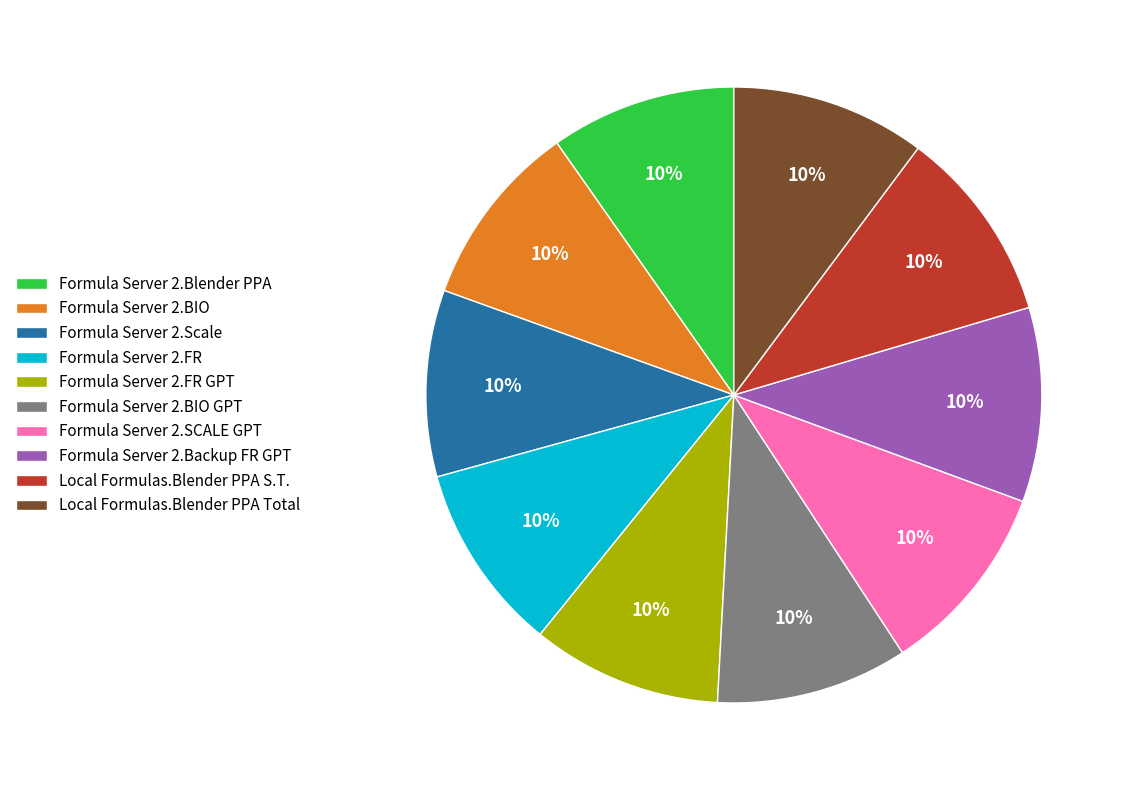

Is there any slice that represents more than half of the pie?

No